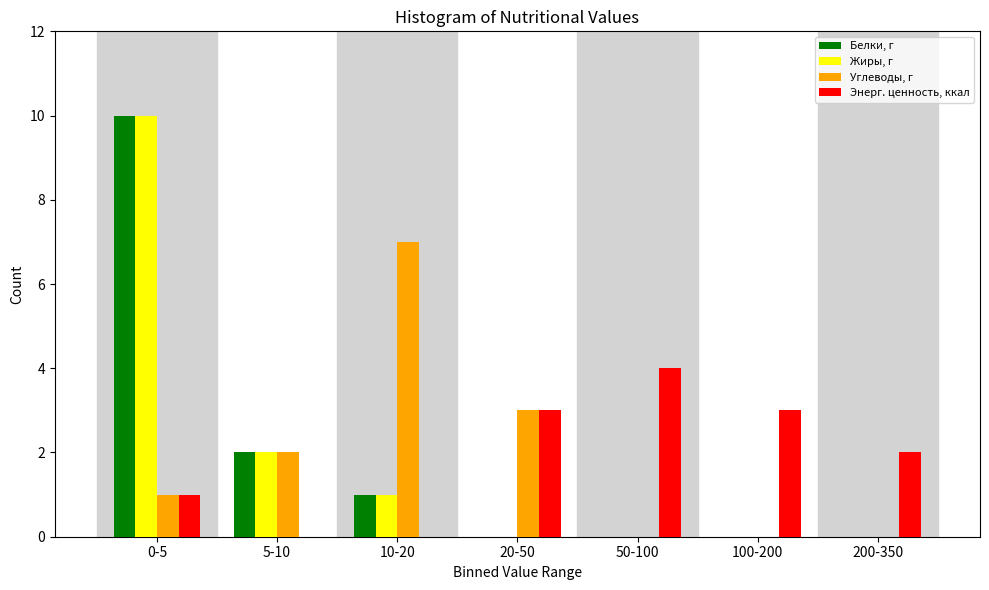

Reading right to left, transcribe all the data shown in this chart.

Белки, г: 200-350=0	100-200=0	50-100=0	20-50=0	10-20=1	5-10=2	0-5=10
Жиры, г: 200-350=0	100-200=0	50-100=0	20-50=0	10-20=1	5-10=2	0-5=10
Углеводы, г: 200-350=0	100-200=0	50-100=0	20-50=3	10-20=7	5-10=2	0-5=1
Энерг. ценность, ккал: 200-350=2	100-200=3	50-100=4	20-50=3	10-20=0	5-10=0	0-5=1